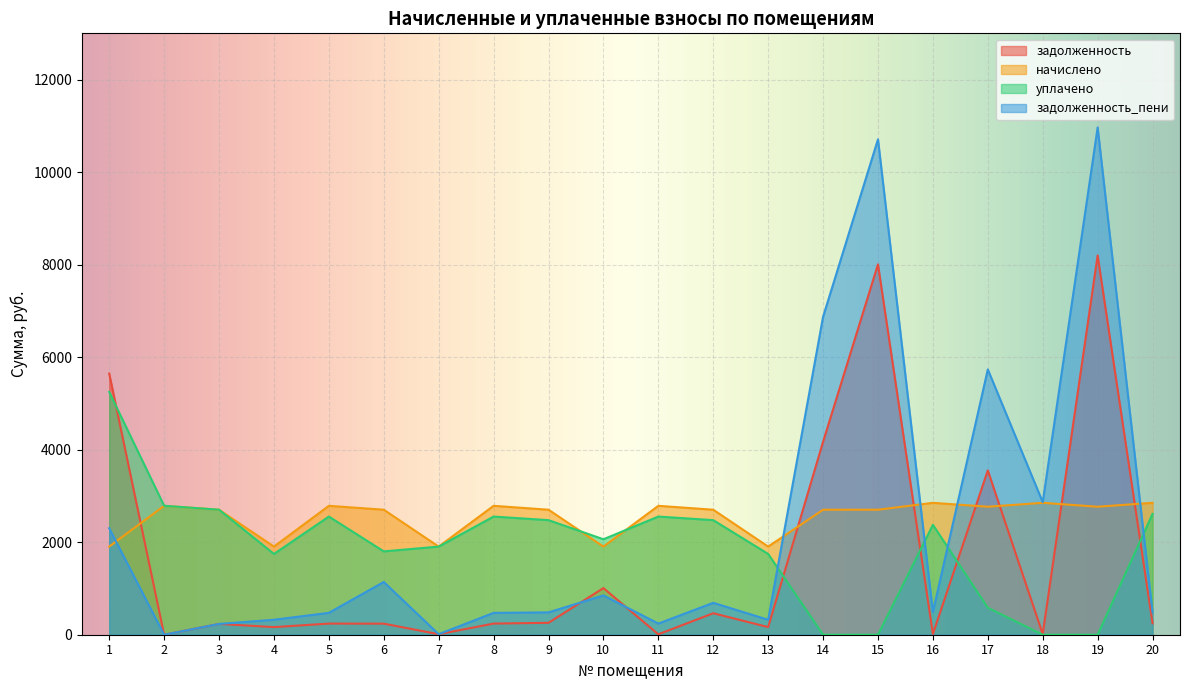

Reading left to right, what are all the values shown in this chart?

задолженность: 1=5644.8	2=0.0	3=233.5	4=164.6	5=240.8	6=239.4	7=11.1	8=240.8	9=257.7	10=1008.0	11=9.1	12=464.5	13=164.6	14=4171.1	15=8006.4	16=15.3	17=3551.9	18=13.8	19=8198.4	20=246.4
начислено: 1=1905.1	2=2786.4	3=2702.2	4=1905.1	5=2786.4	6=2702.2	7=1905.1	8=2786.4	9=2702.2	10=1905.1	11=2786.4	12=2702.2	13=1905.1	14=2702.2	15=2702.2	16=2851.2	17=2767.0	18=2851.2	19=2767.0	20=2851.2
уплачено: 1=5247.9	2=2787.9	3=2702.2	4=1746.4	5=2554.2	6=1801.4	7=1905.0	8=2554.2	9=2477.0	10=2063.3	11=2554.2	12=2477.0	13=1746.4	14=0.0	15=0.0	16=2376.0	17=584.1	18=0.0	19=0.0	20=2613.6
задолженность_пени: 1=2302.1	2=0.0	3=233.5	4=323.4	5=473.0	6=1140.1	7=11.2	8=473.0	9=482.9	10=849.8	11=241.3	12=689.7	13=323.4	14=6873.3	15=10708.6	16=490.5	17=5734.7	18=2865.0	19=10965.4	20=484.0